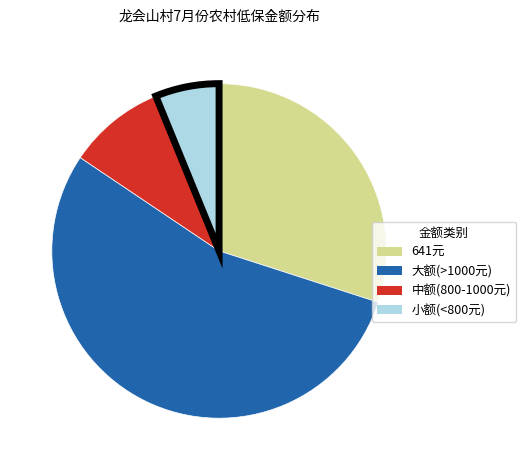

Which category has the smallest portion of the pie?

小额(<800元)